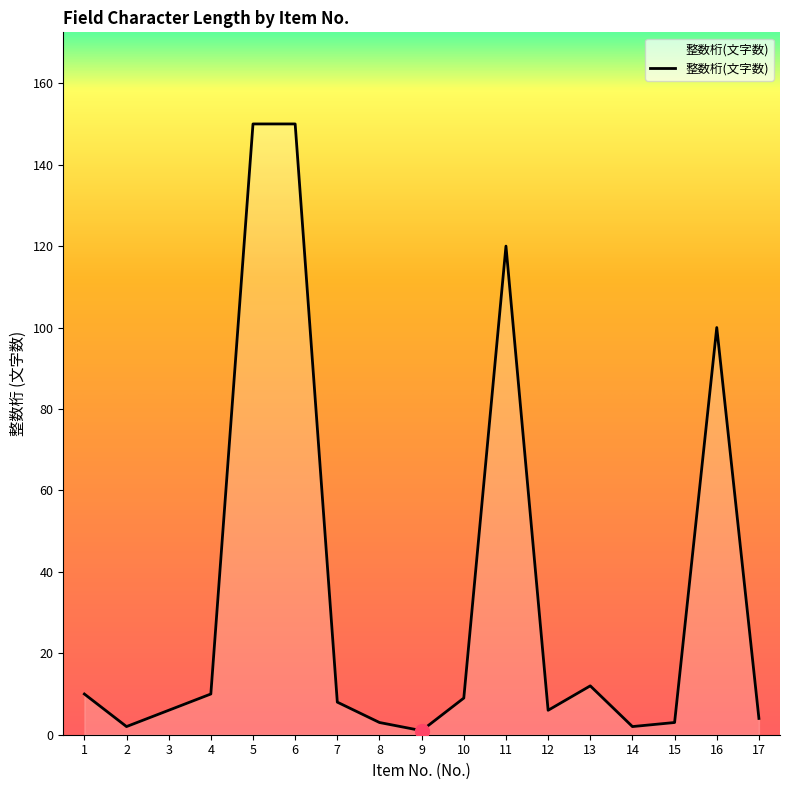

The chart shows a value of 3 at 15. True or false?

True